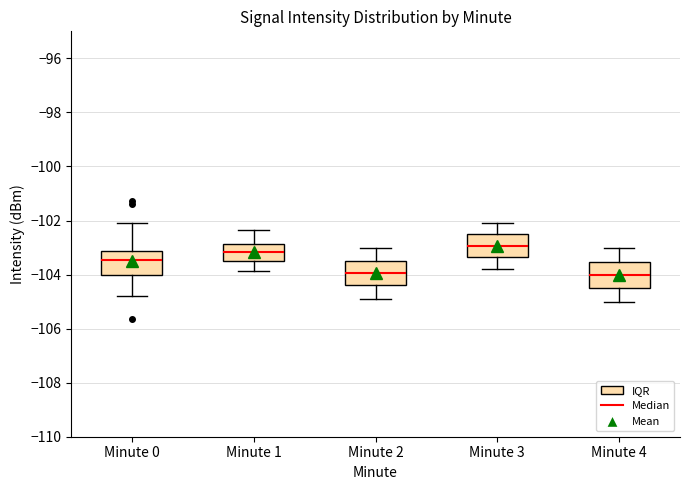

Where does the upper whisker of the box for Minute 4 end on the y-axis? The values are not printed on the chart, so give them approximately, as read against the axis.

-103.0